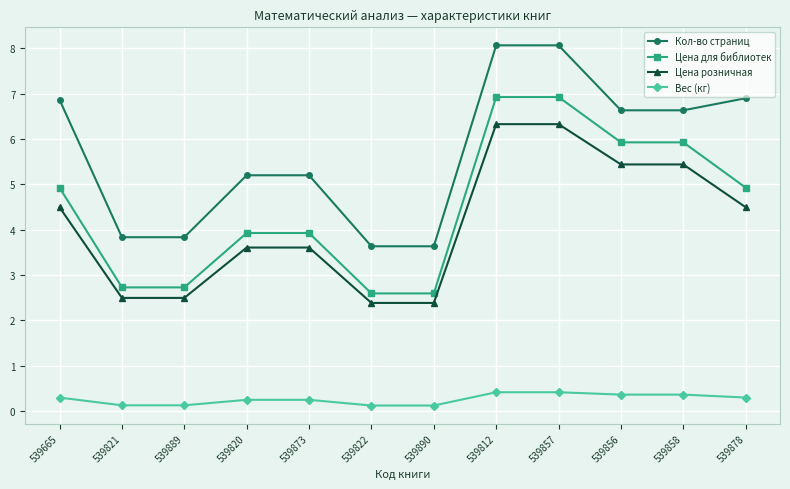

What is the difference between the second highest and second lowest values in the Цена розничная series?

3.9